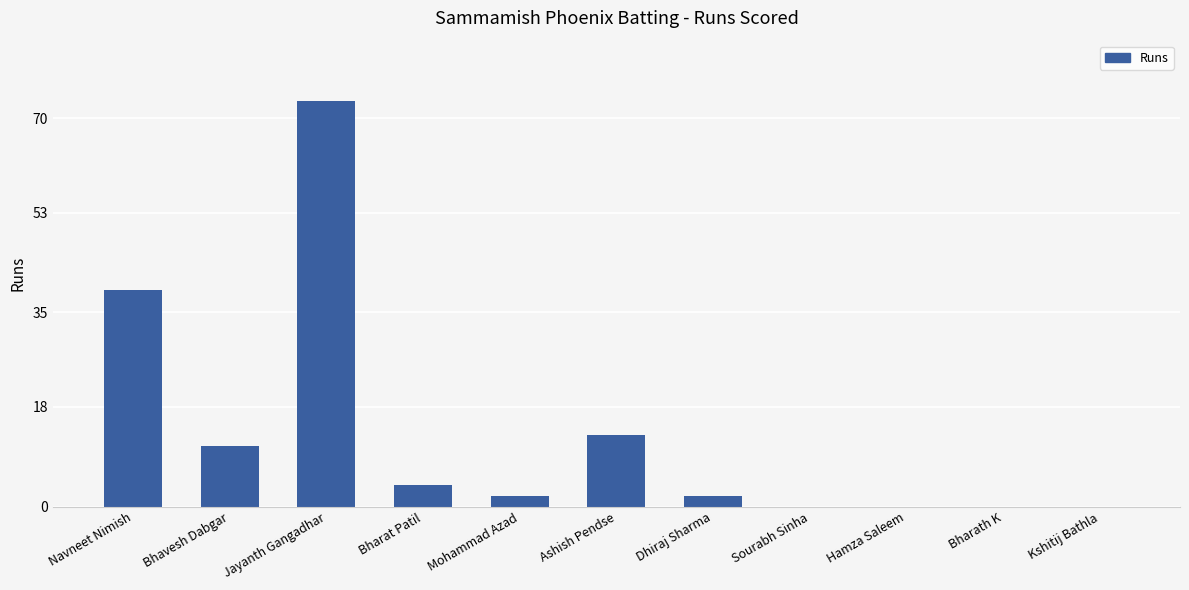

What is the sum of the values at Navneet Nimish and Bhavesh Dabgar?

50